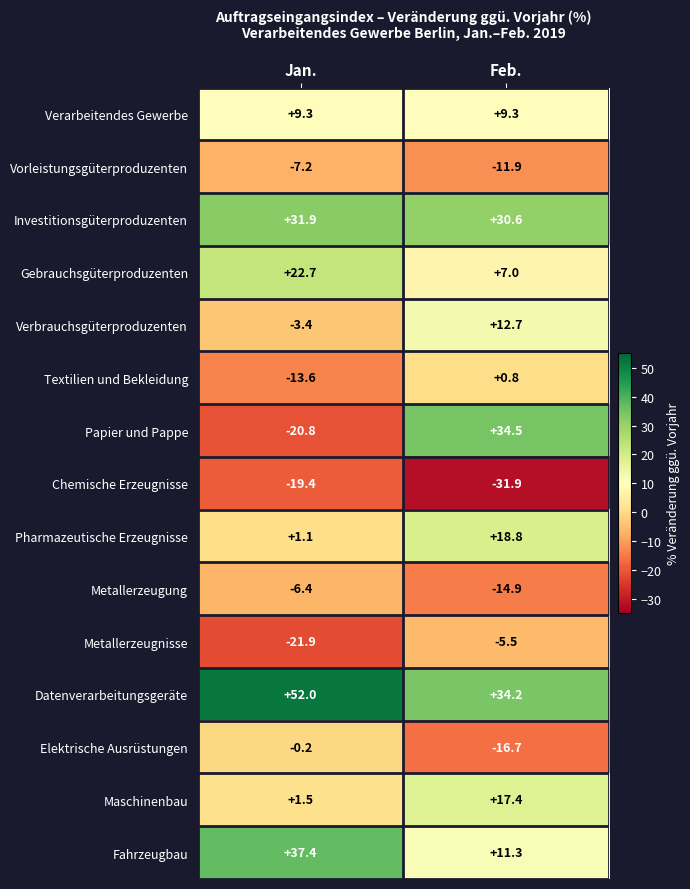

Is it true that Vorleistungsgüterproduzenten equals -11.3 at Jan.?

False